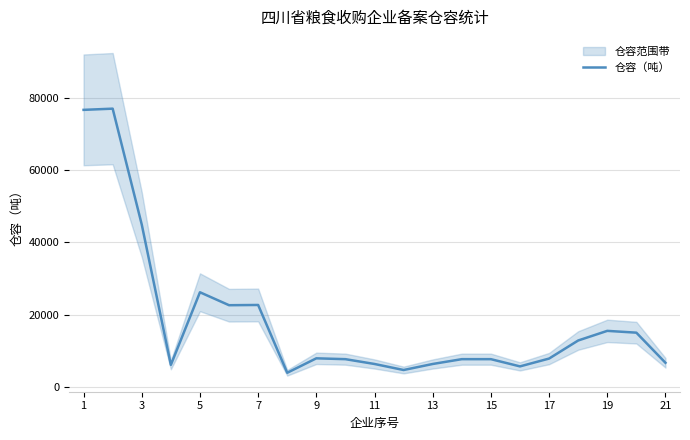

The value of 仓容（吨） at 3 is 44916.7. True or false?

True